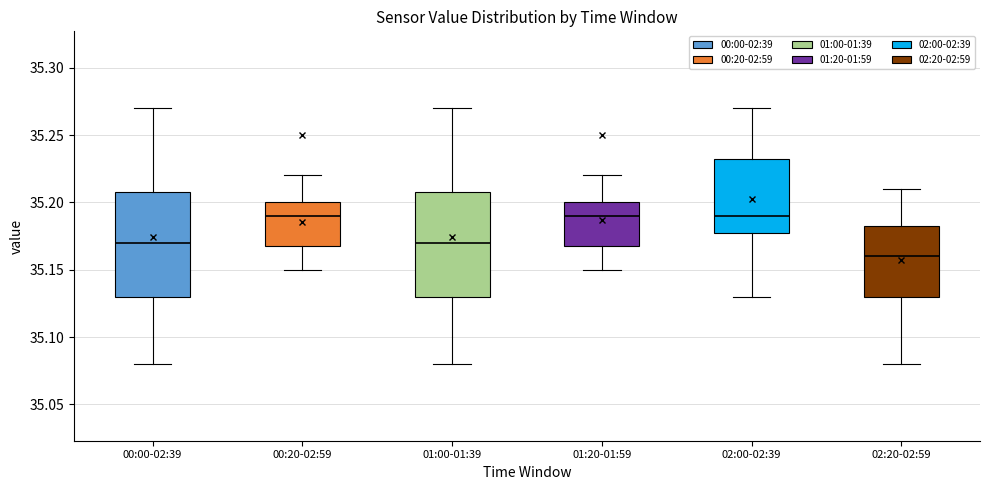

Reading left to right, read every box against the y-axis: the position of its median line, the range the box covers, and the ends of its whiskers. The values are not printed on the chart, so give them approximately, as read against the axis.

00:00-02:39: median 35.170, box 35.130 to 35.210, whiskers 35.080 to 35.270
00:20-02:59: median 35.190, box 35.170 to 35.200, whiskers 35.150 to 35.220
01:00-01:39: median 35.170, box 35.130 to 35.210, whiskers 35.080 to 35.270
01:20-01:59: median 35.190, box 35.170 to 35.200, whiskers 35.150 to 35.220
02:00-02:39: median 35.190, box 35.180 to 35.235, whiskers 35.130 to 35.270
02:20-02:59: median 35.160, box 35.130 to 35.185, whiskers 35.080 to 35.210